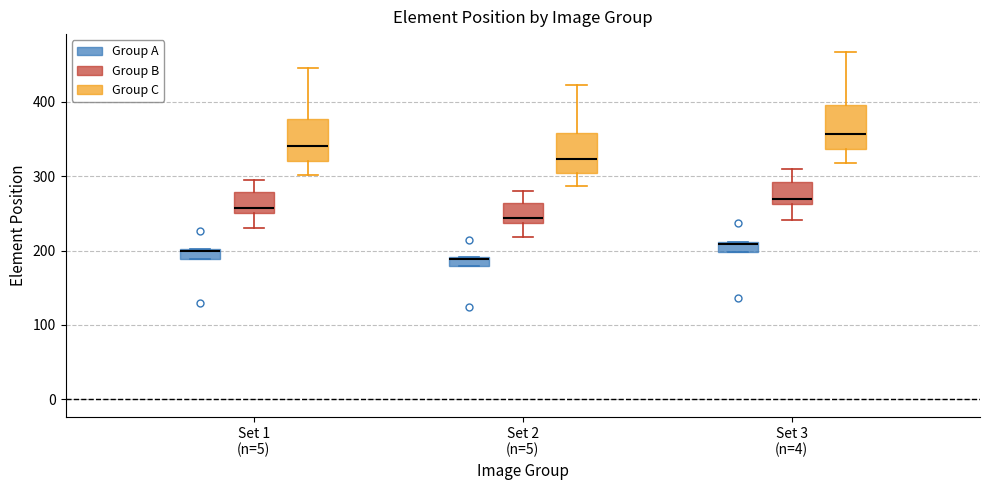

Which box has the highest median line?

Set 3 (n=4) (Group C)